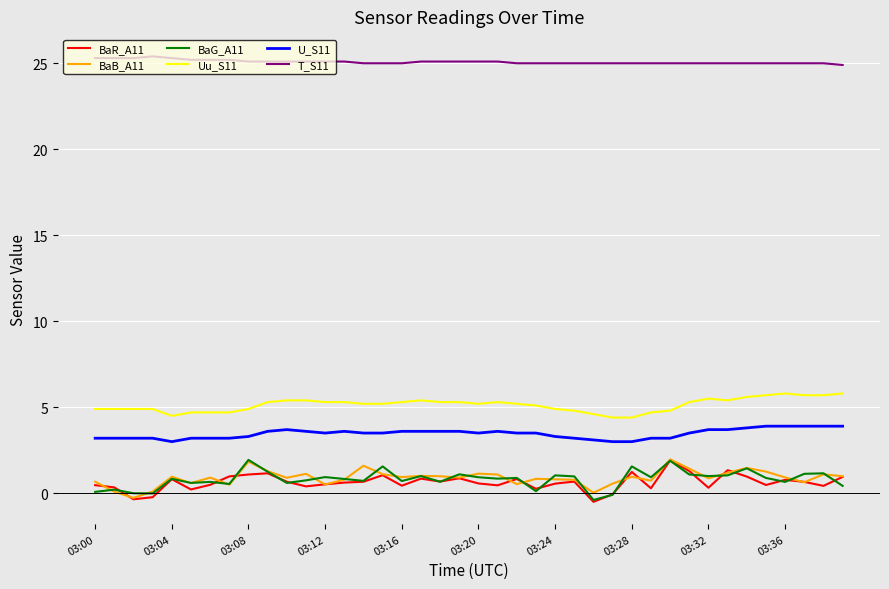

True or false: T_S11 and U_S11 intersect in this chart.

False